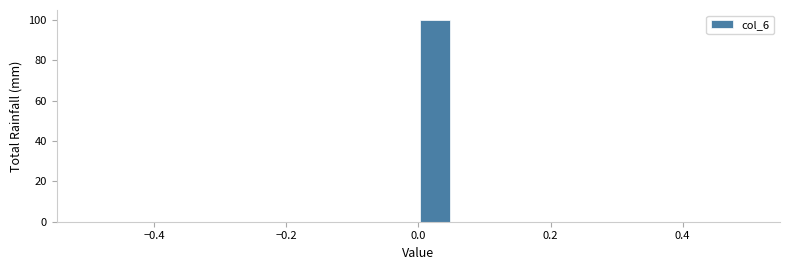

Around what value on the x-axis is the tallest bar? Give the approximate position of its centre, as read against the axis.

0.02